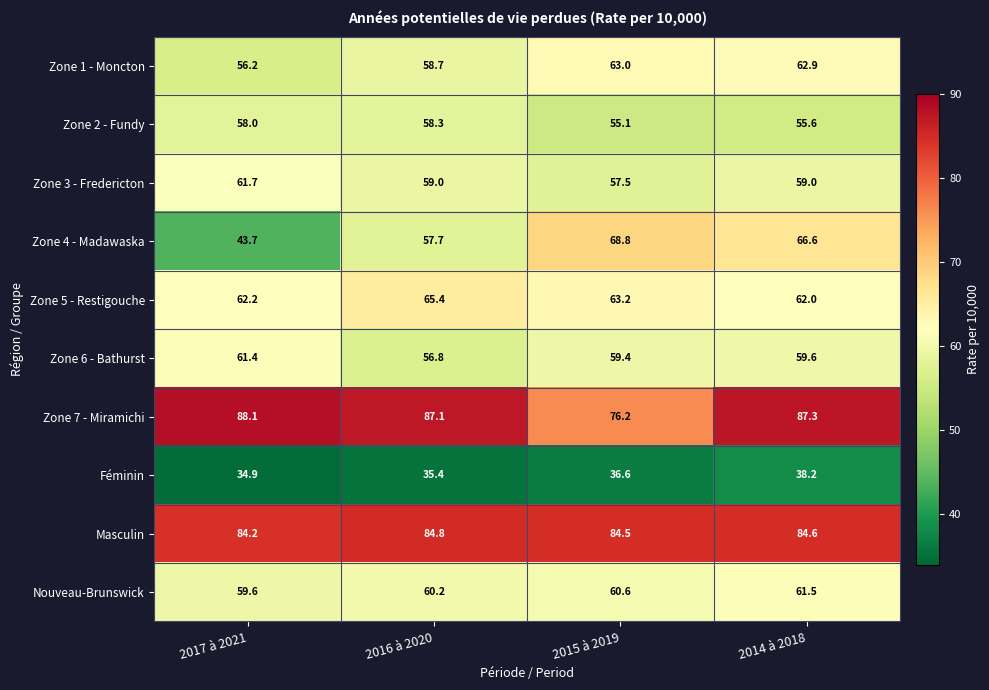

The Zone 6 - Bathurst series shows 59.4 at 2015 à 2019. True or false?

True